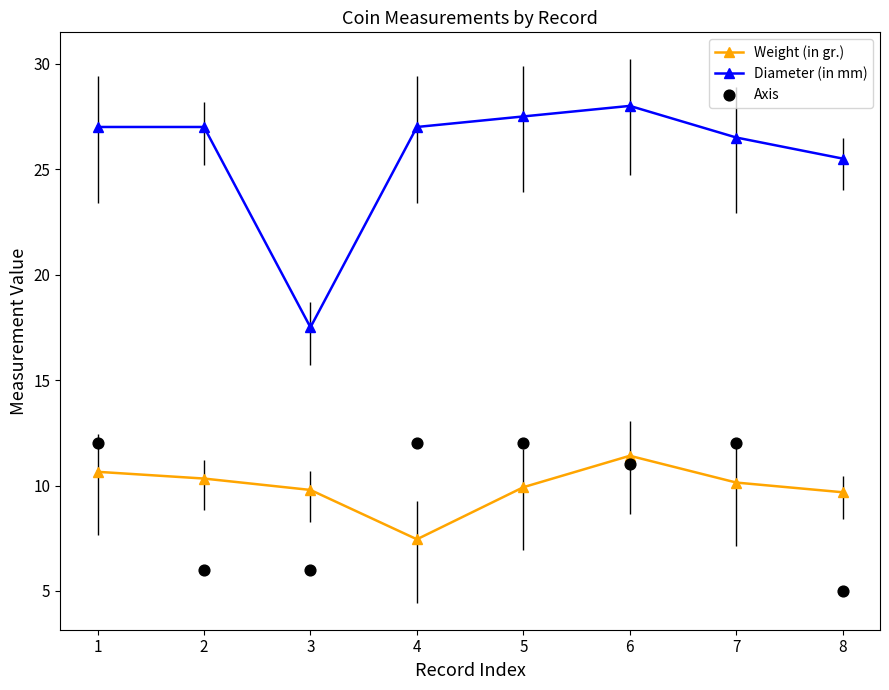

Which series has the largest Y range (max minus min)?

Diameter (in mm)